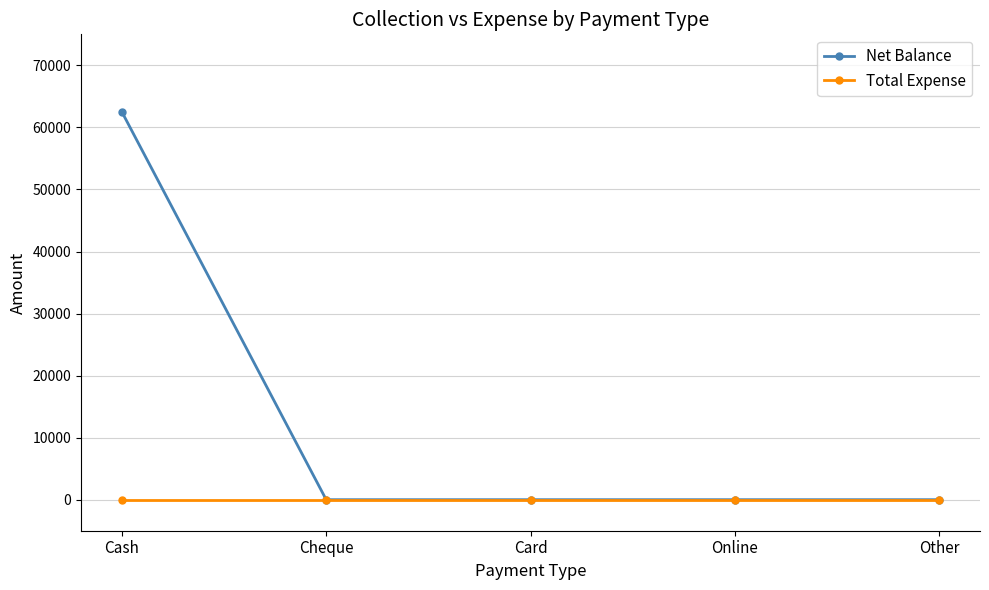

How many values in the Net Balance series exceed 0?

1